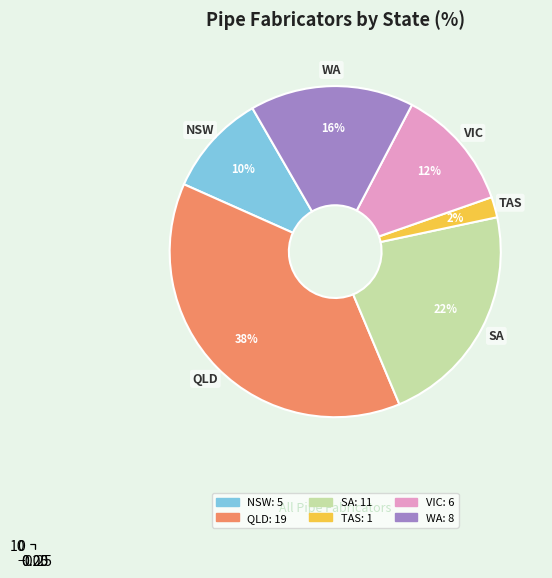

Is there any slice that represents more than half of the pie?

No